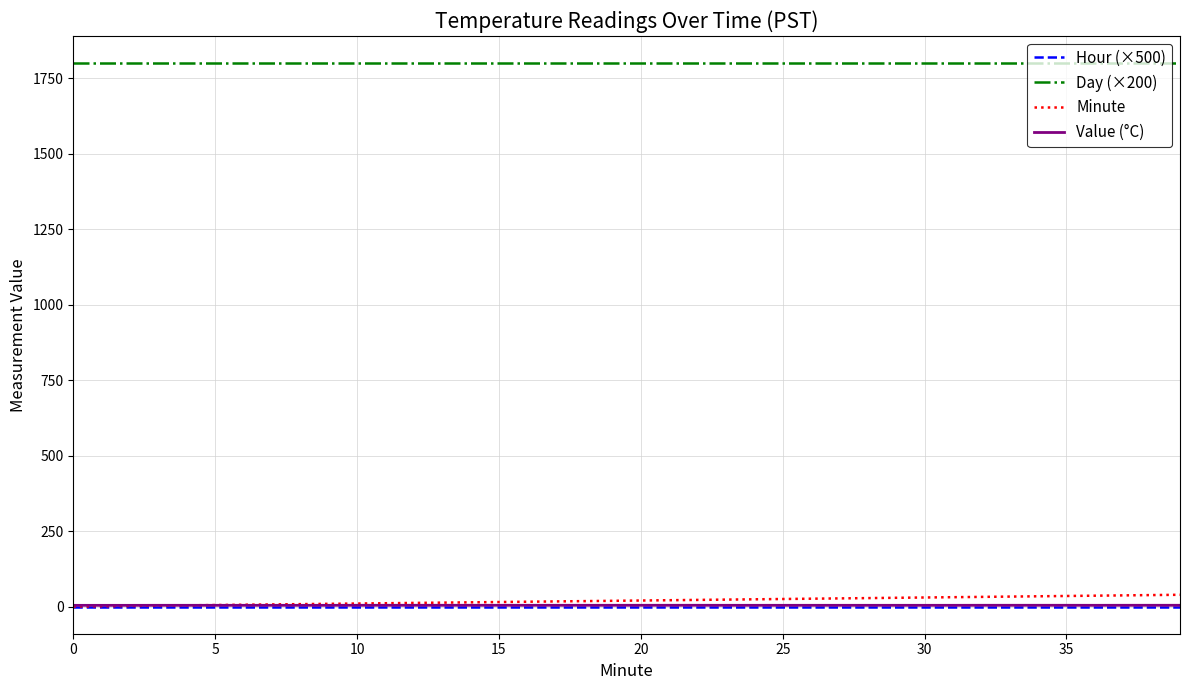

How many series are shown in this chart?

4